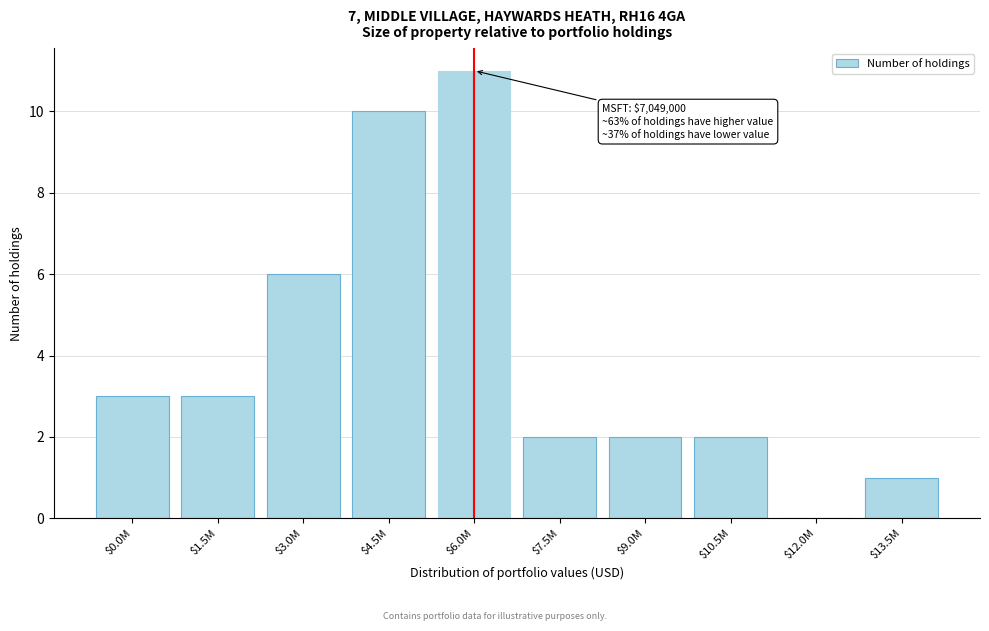

Which label corresponds to the largest value in the chart?

$6.0M